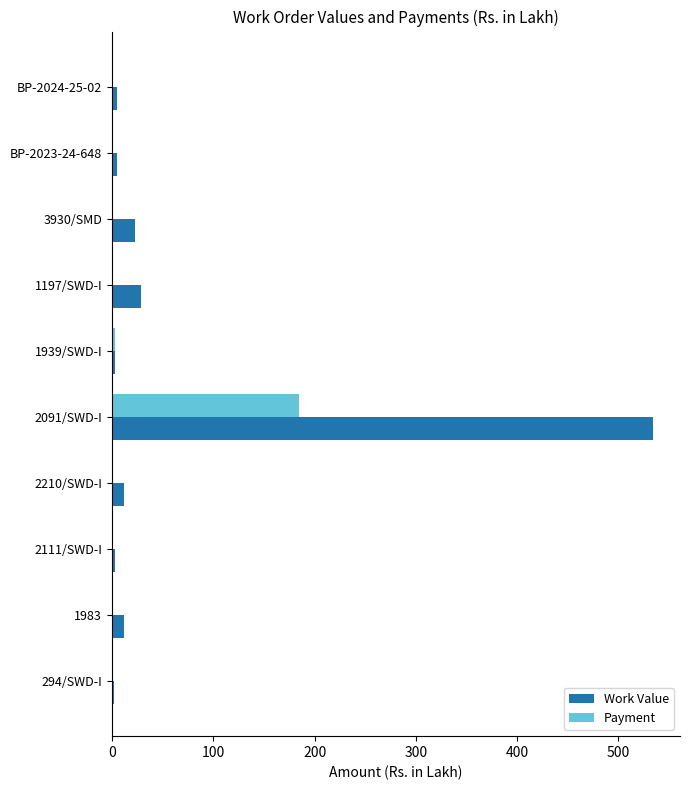

What is the sum of all Work Value values?

625.9